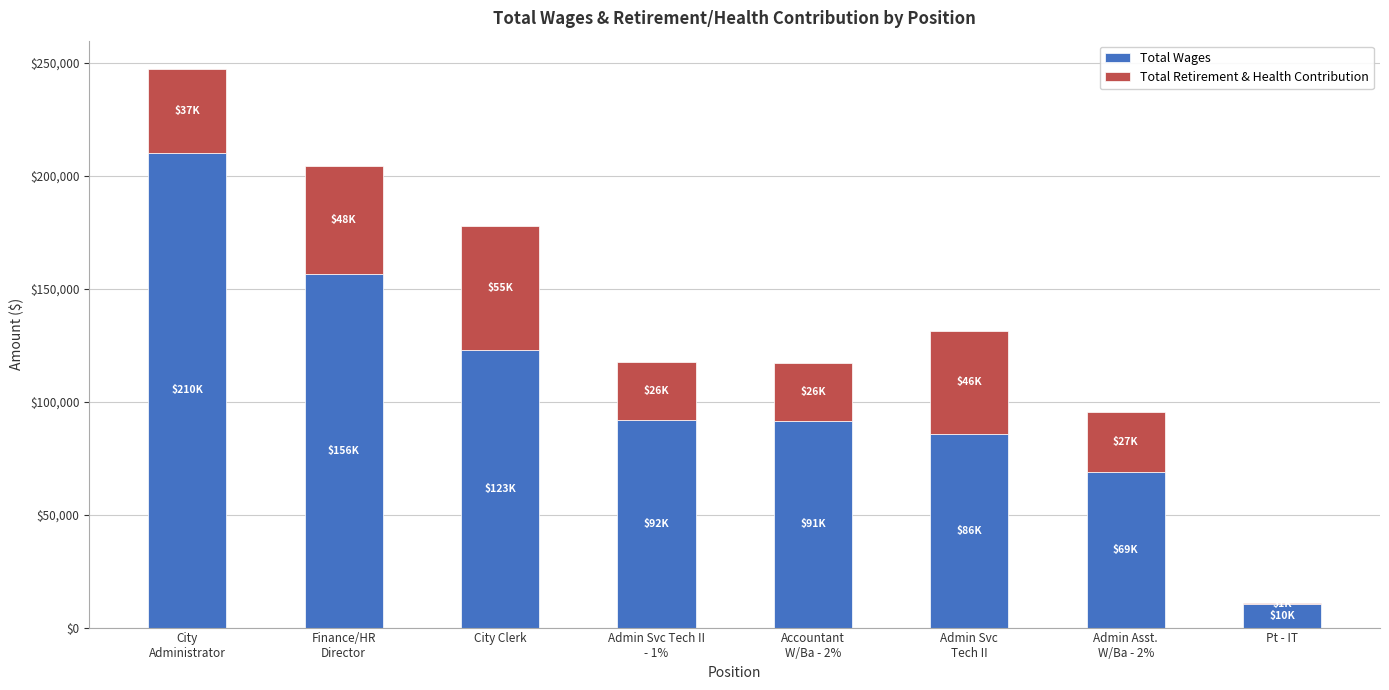

What is the lowest value of the Total Wages series?

10260